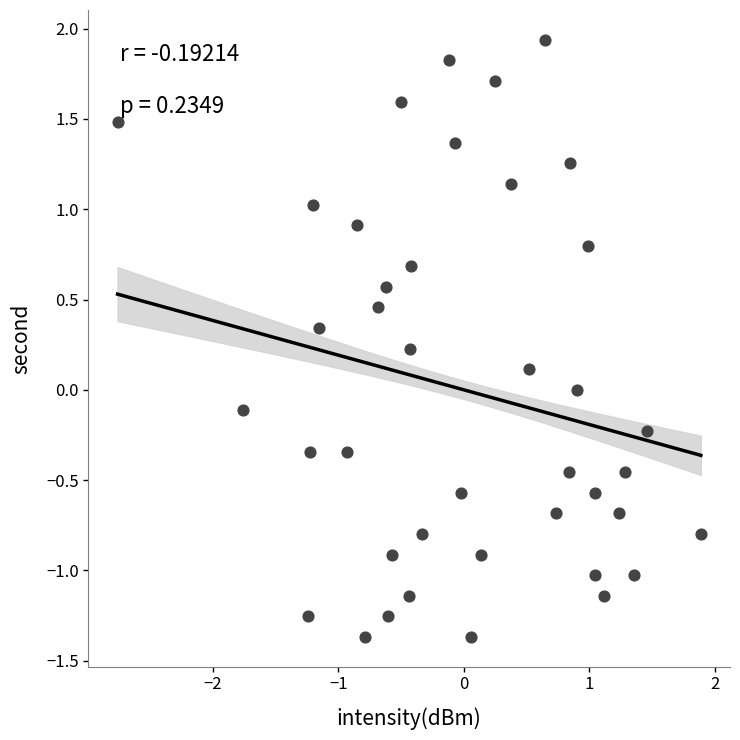

What is the range of X values (max minus min)?

4.6